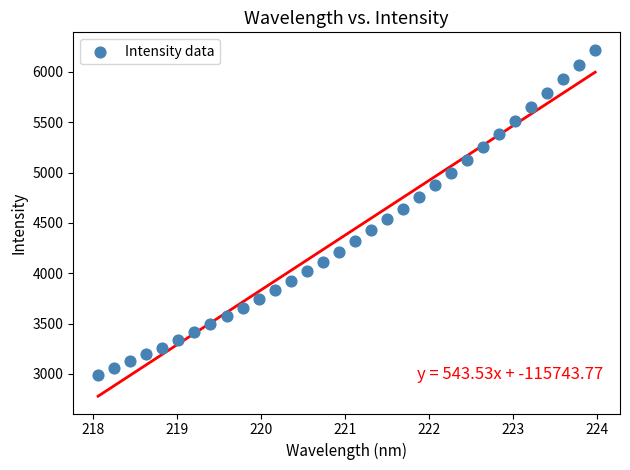

What is the range of X values (max minus min)?

5.9